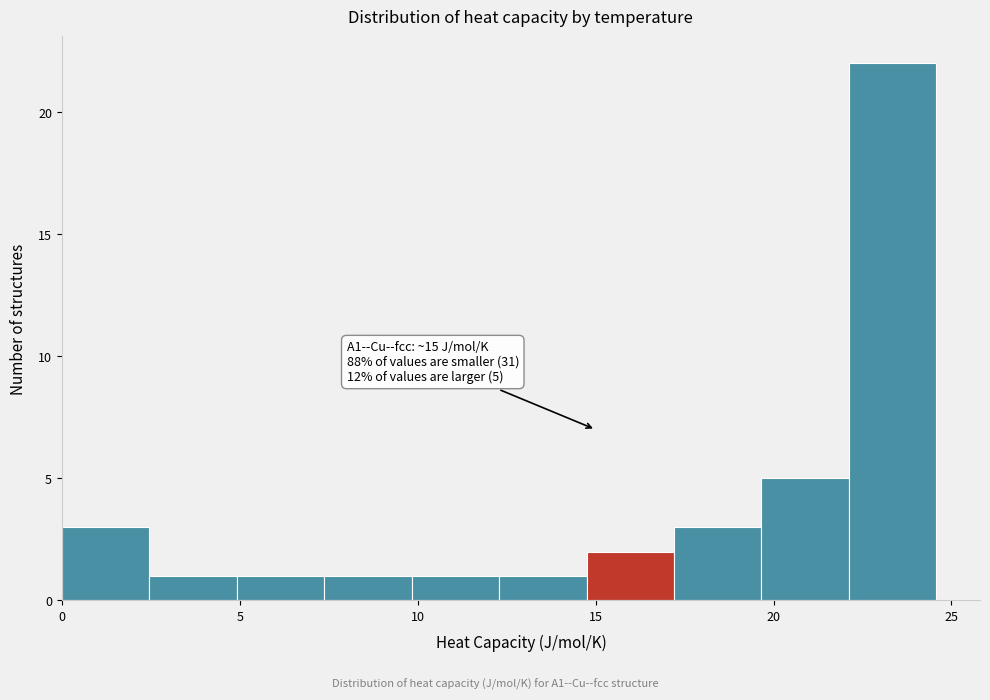

Which range on the x-axis has the tallest bar?

22.0 to 24.5